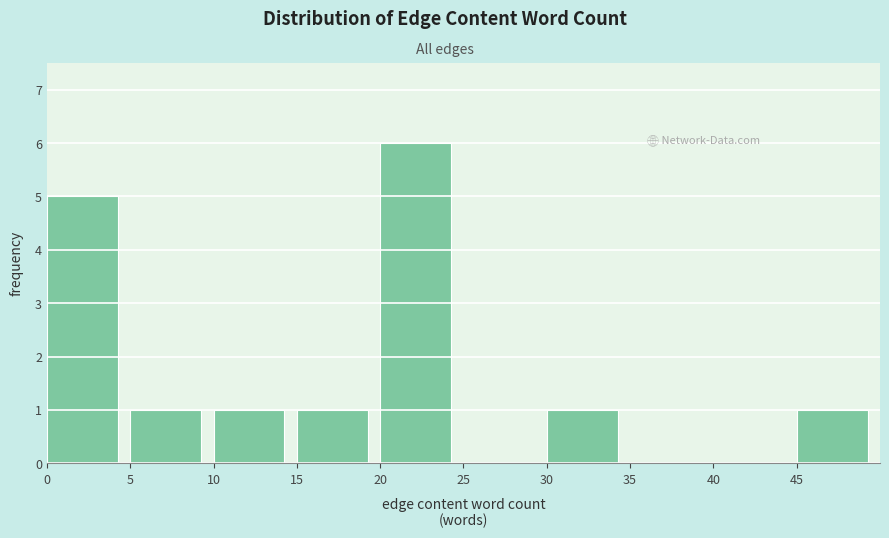

What is the height of the bar covering 15 to 20 on the x-axis? The values are not printed on the chart, so give them approximately, as read against the axis.

1